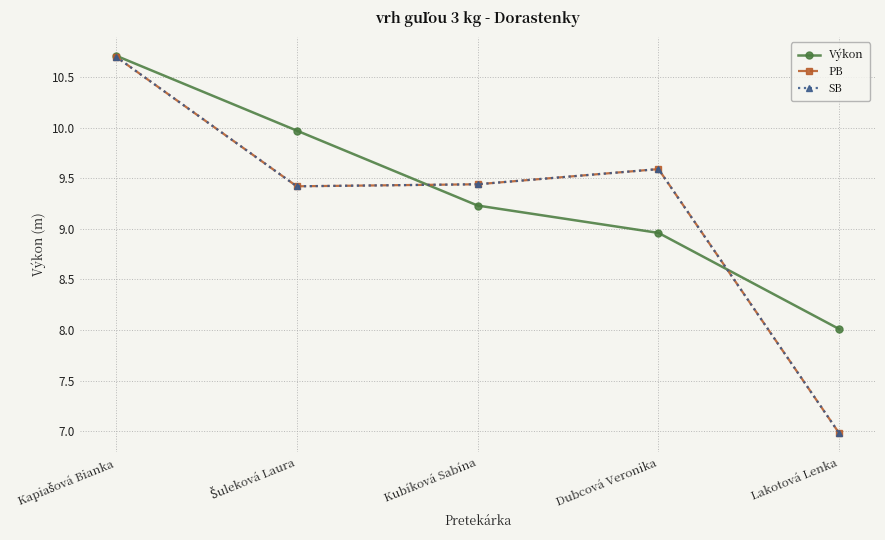

Does the chart have visible grid lines?

Yes